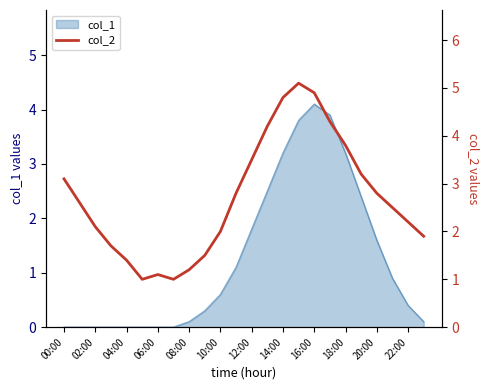

Is it true that col_1 equals 0.8 at 20:00?

False